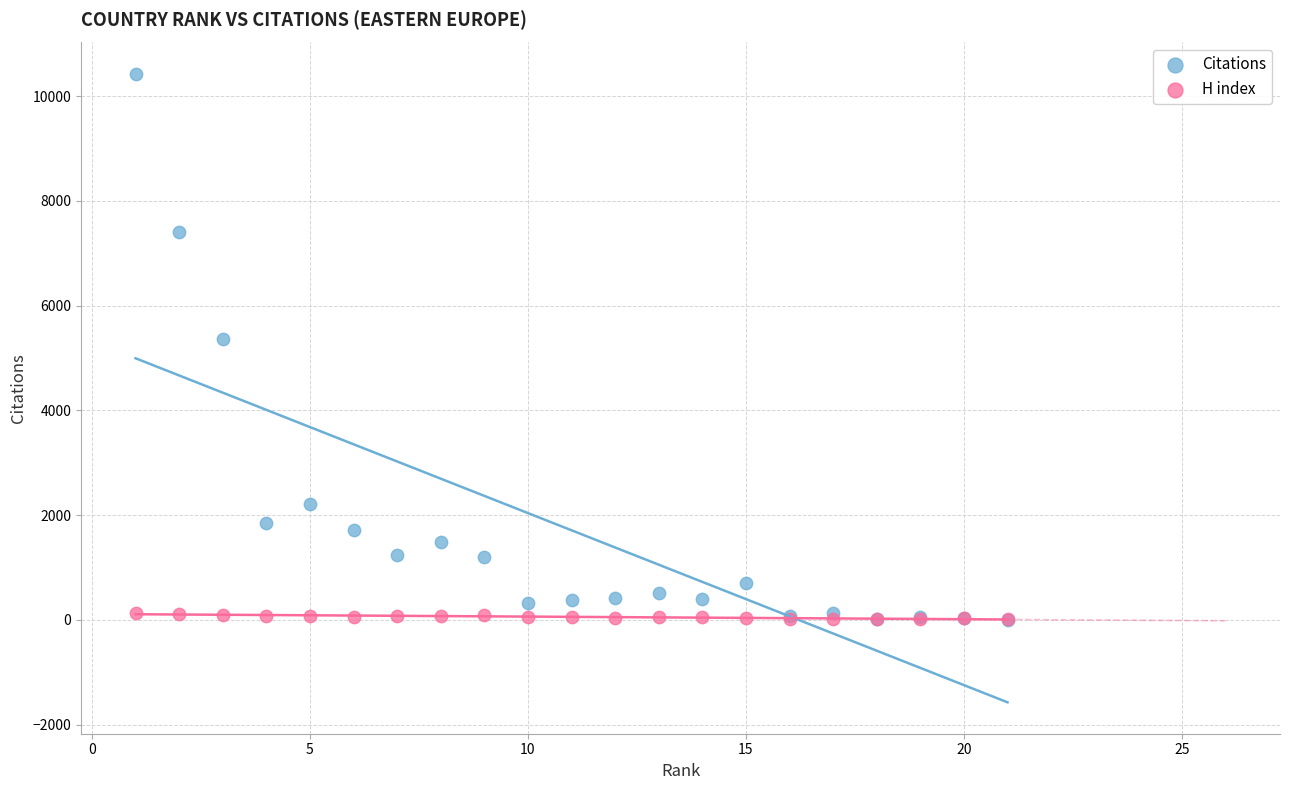

Which series contains the highest Y value?

Citations